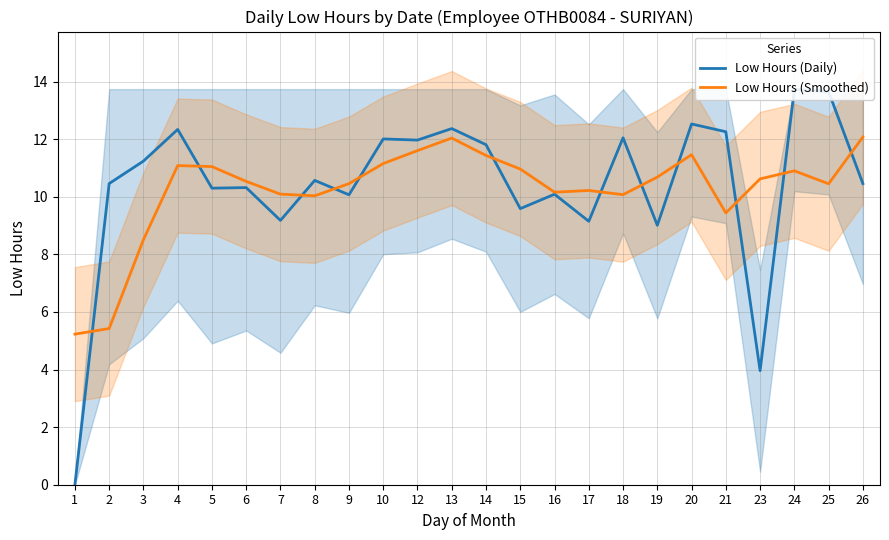

At how many categories does at least one series exceed 2?

24